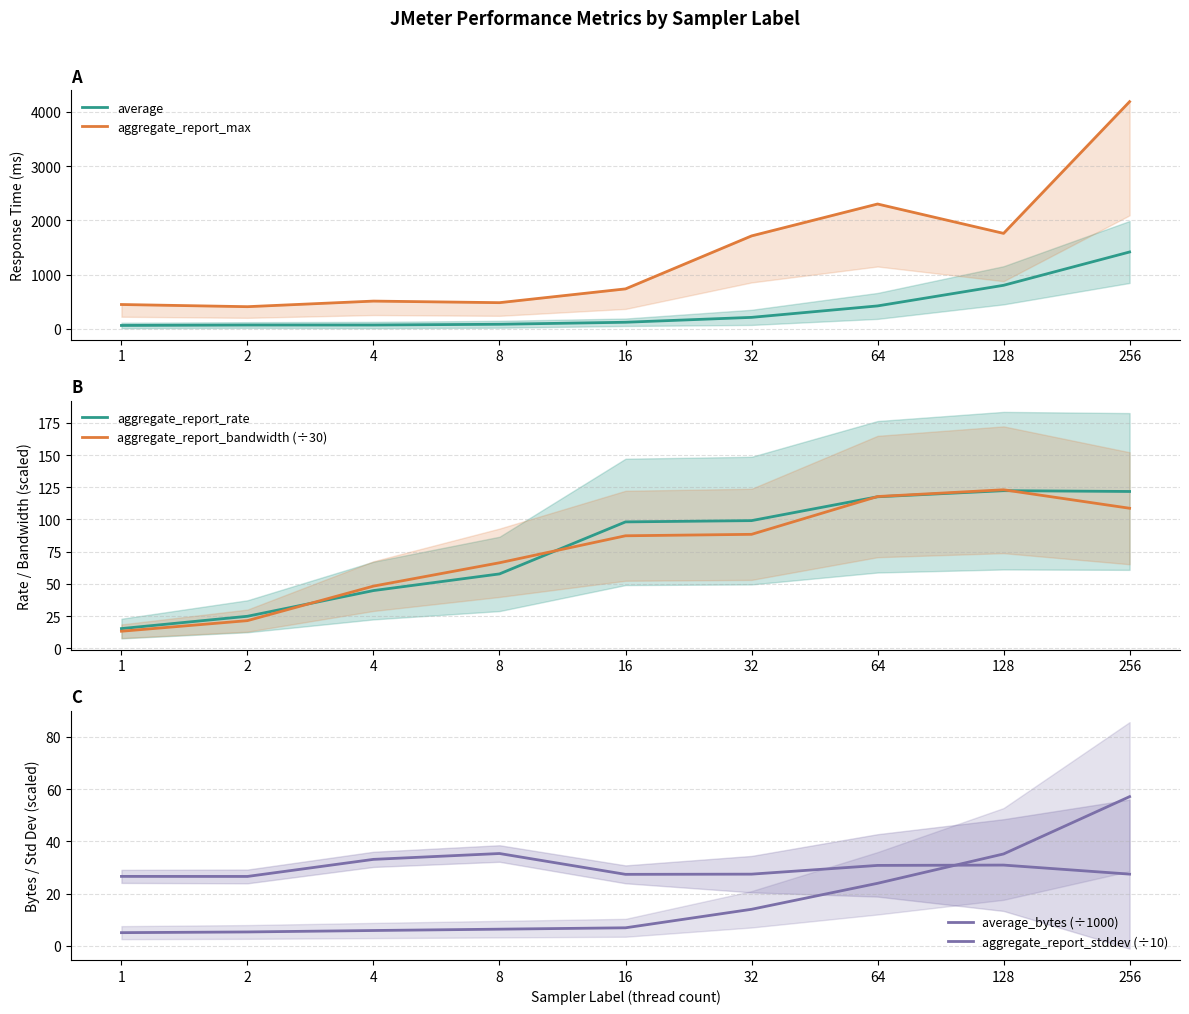

Which category has the lowest value across all series?

1